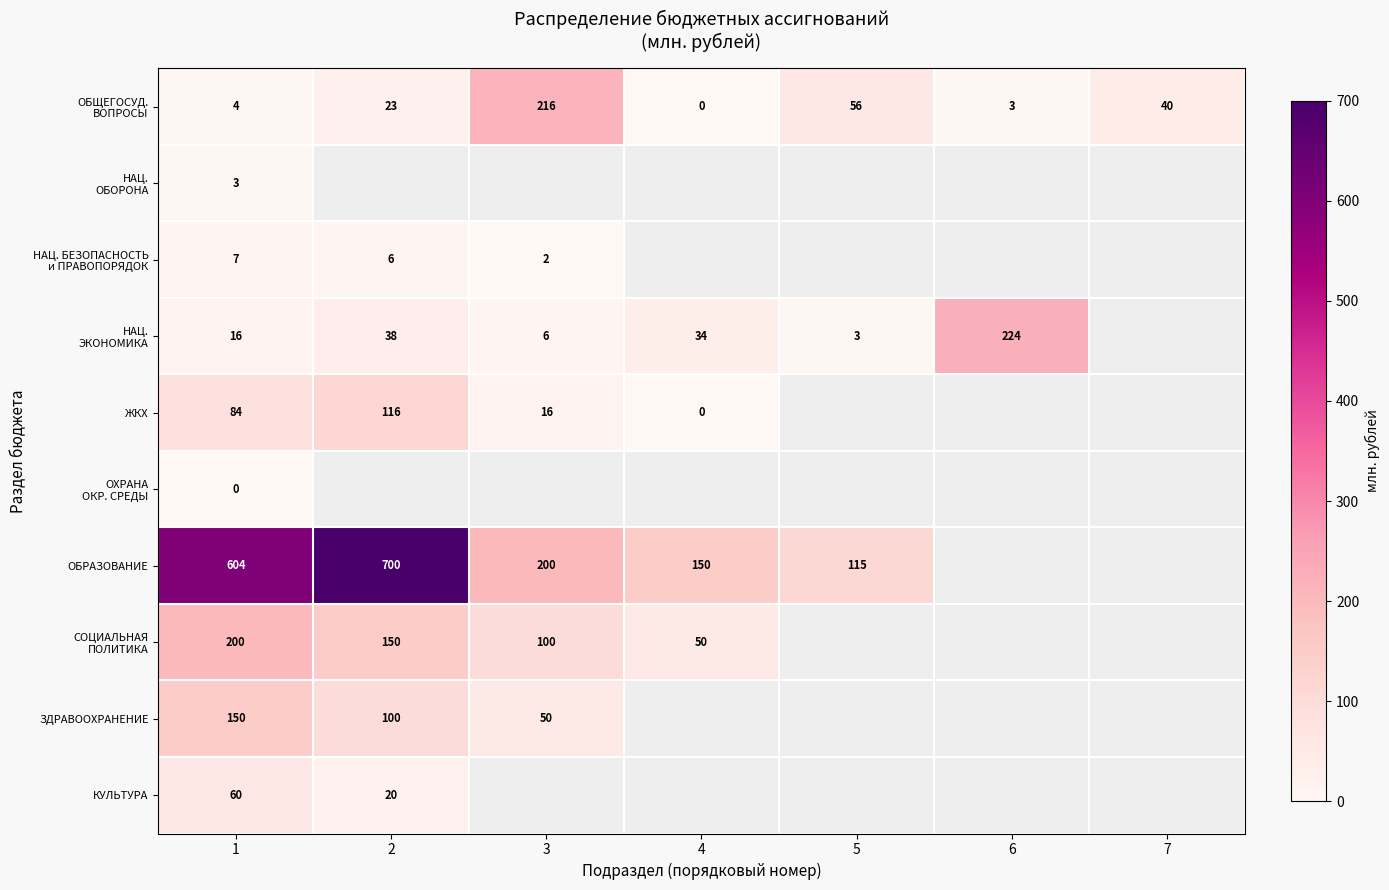

Which category has the lowest value in the КУЛЬТУРА series?

2